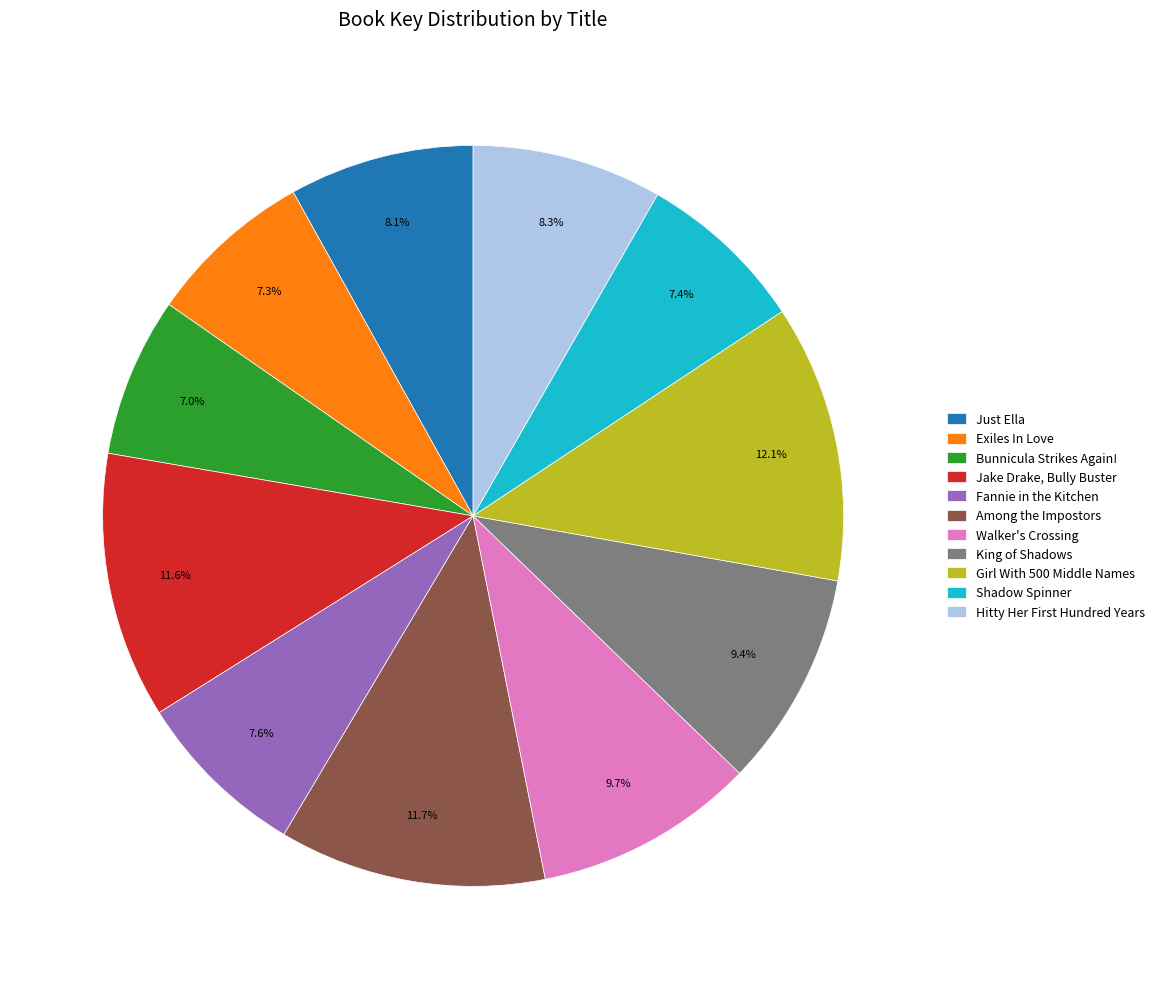

What percentage do Walker's Crossing and Jake Drake, Bully Buster together represent?

21.3%